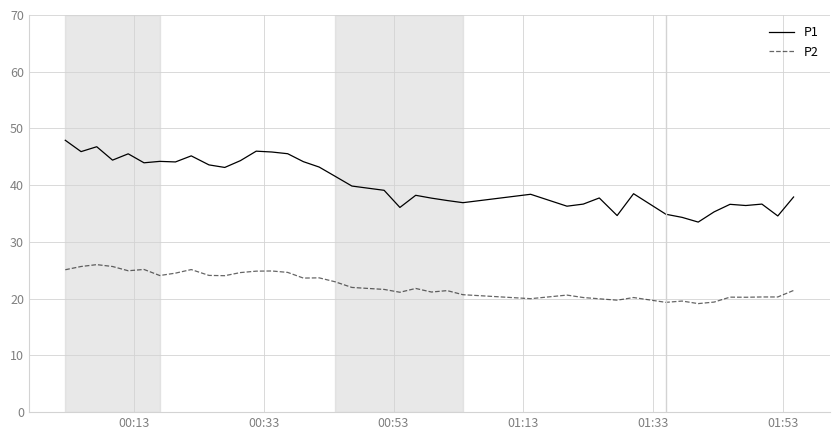

What is the difference between the maximum and minimum values in the P2 series?

6.9